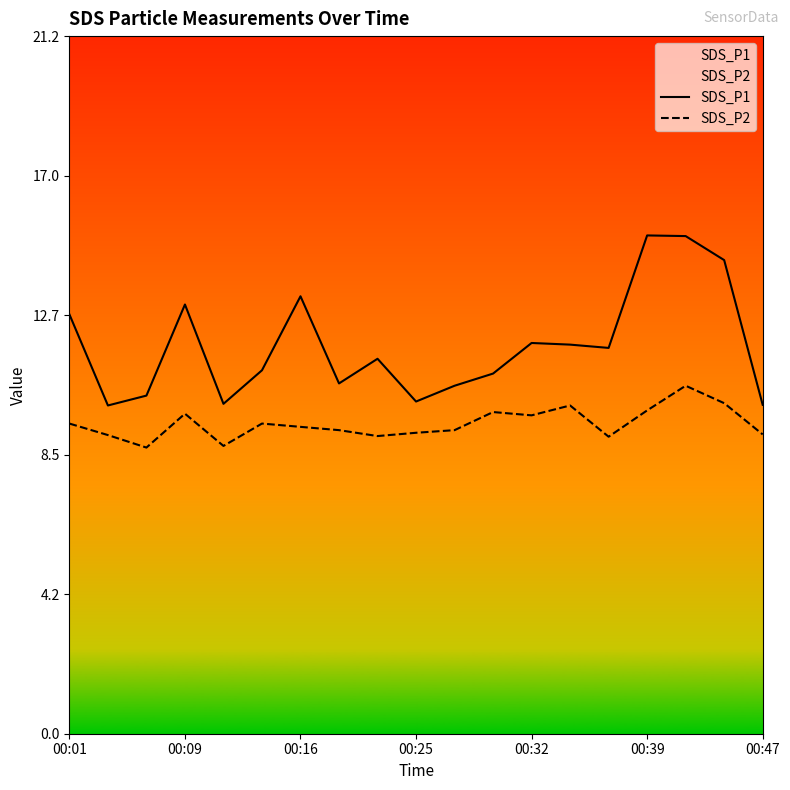

Which series has the largest range (max minus min)?

SDS_P1